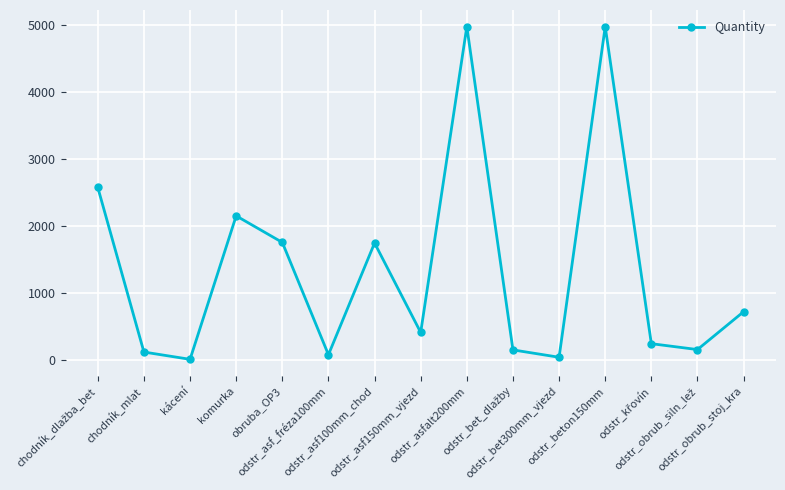

What is the value of the 4th point from the left?

2151